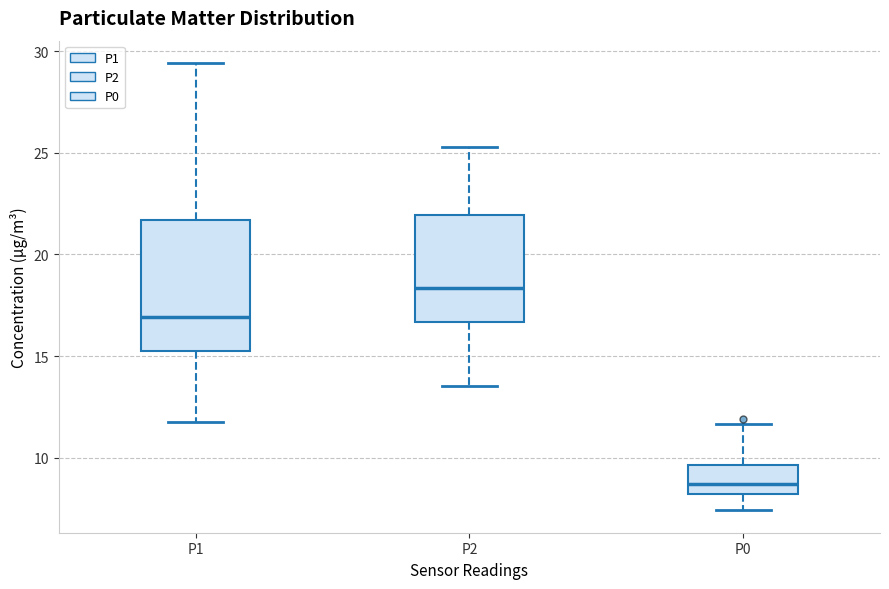

Comparing the boxes themselves (not the whiskers), which one is the tallest?

P1